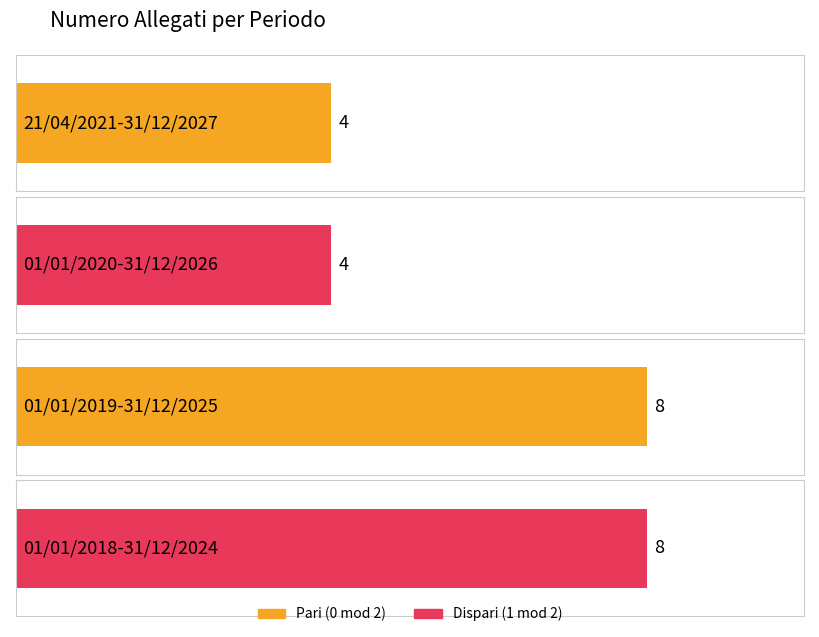

What is the label of the 4th bar from the right?

21/04/2021-31/12/2027